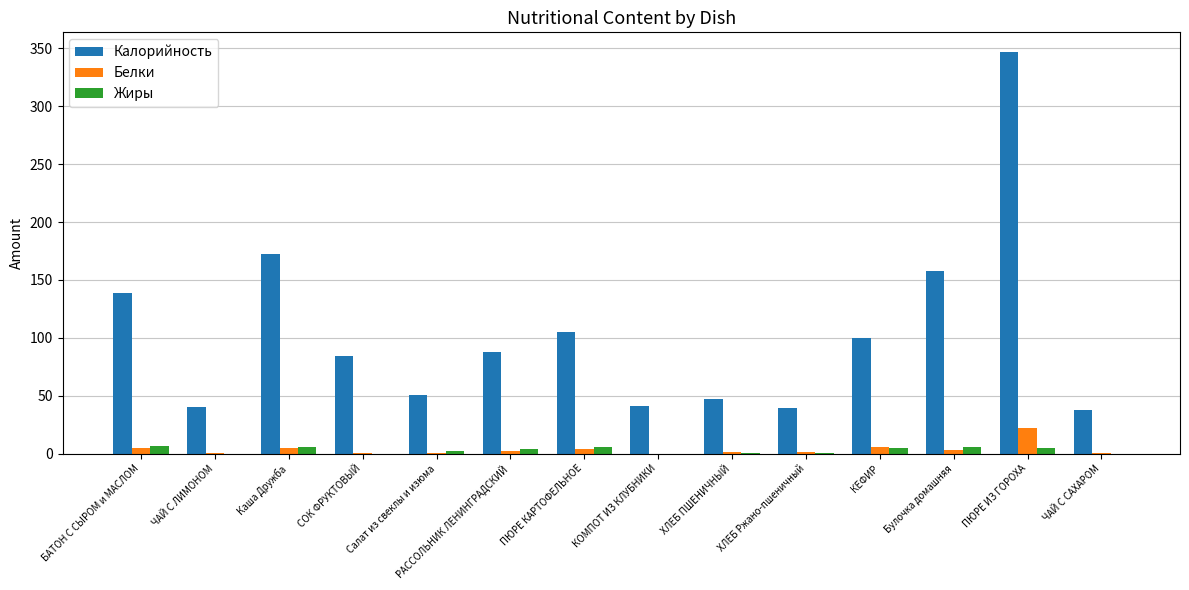

How many groups of bars are there?

14